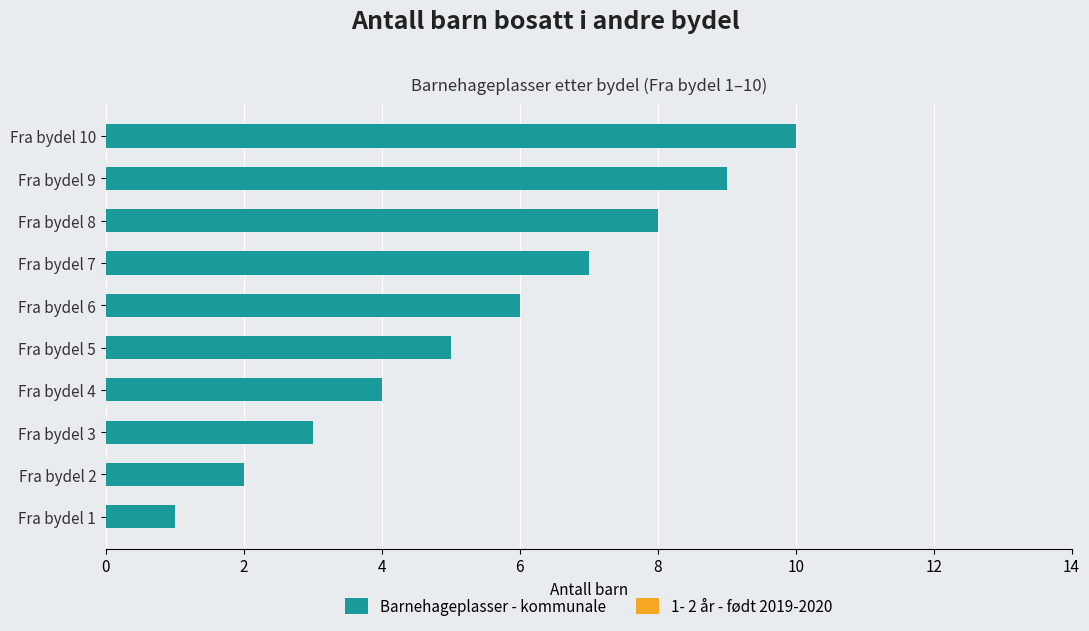

The chart shows a value of 10 at Fra bydel 10. True or false?

True